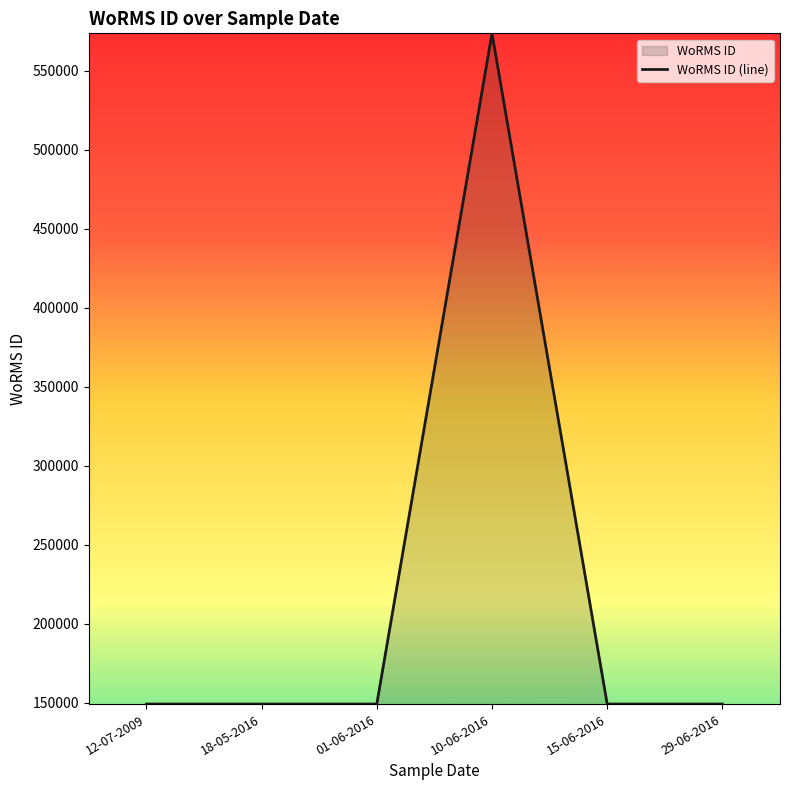

How many data points are above 149186?

1